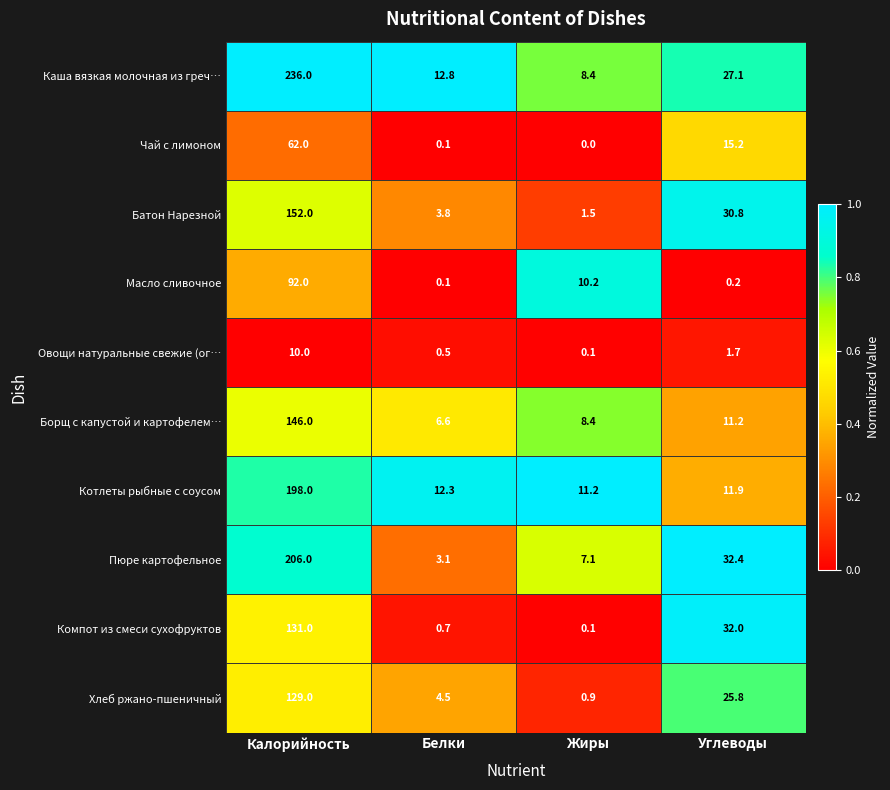

Which series has the widest spread of values?

Каша вязкая молочная из греч…